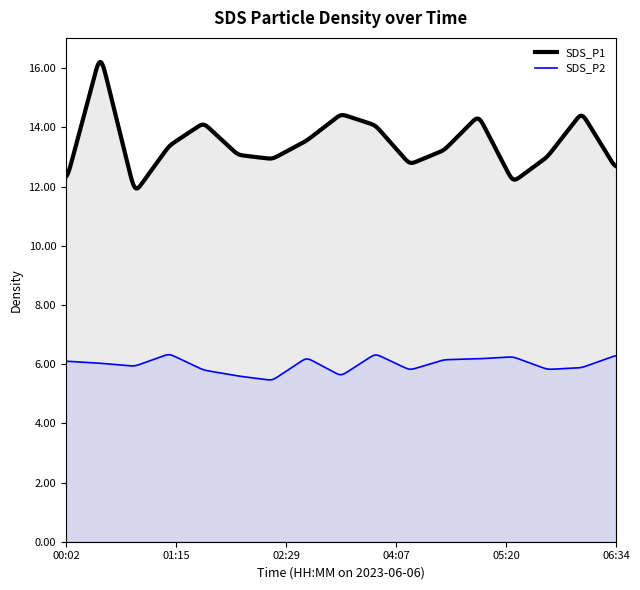

What is the spread (max minus min) of values at 01:15?

7.0